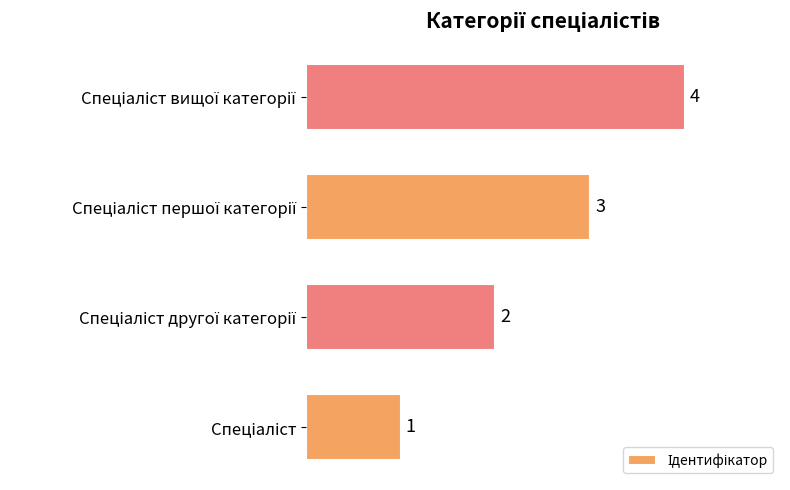

What is the sum of all values?

10